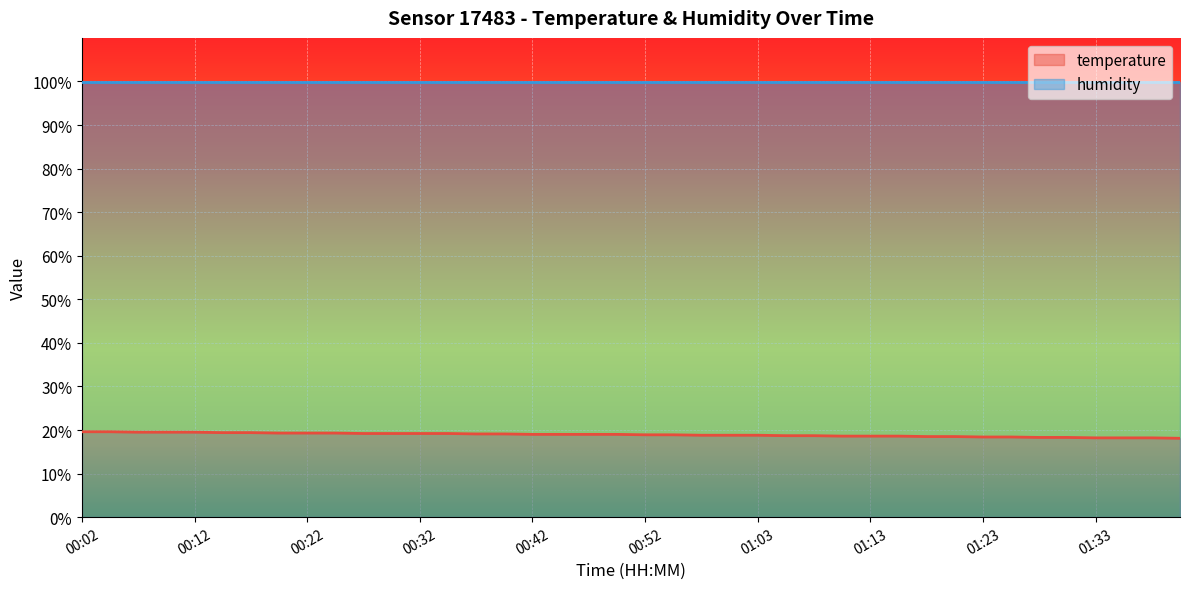

True or false: the data has more than 0 interior local peaks.

False